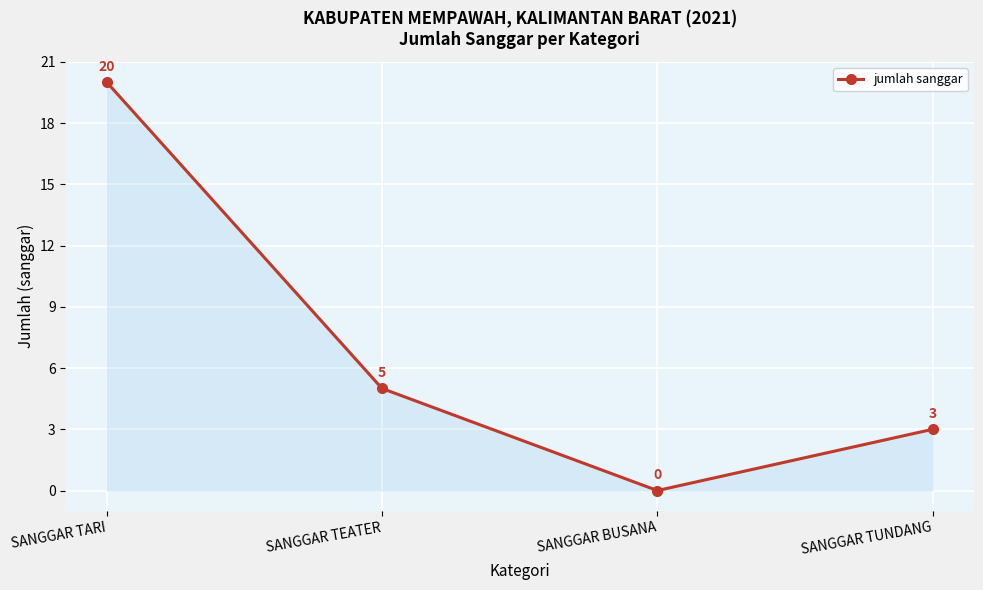

Reading left to right, transcribe all the data shown in this chart.

20	5	0	3